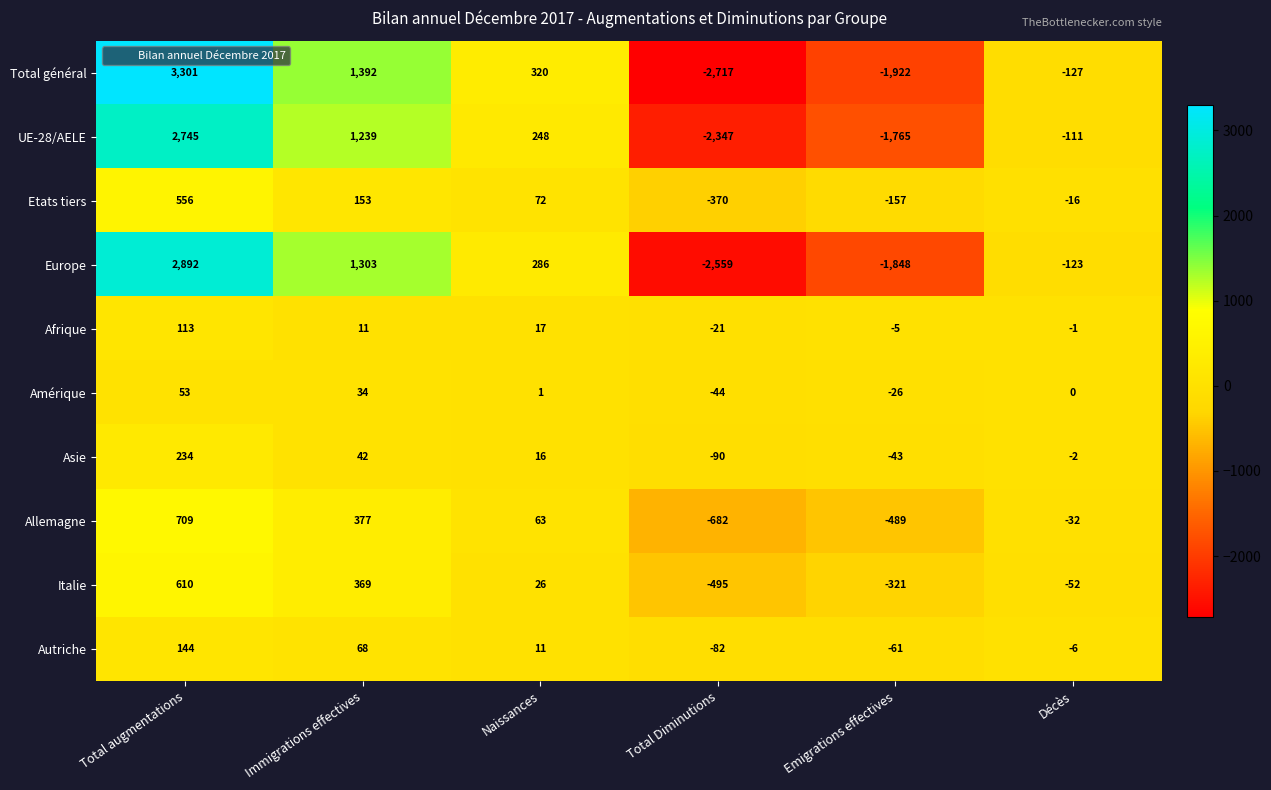

Read the Italie value at Total augmentations, to the nearest 10.

610